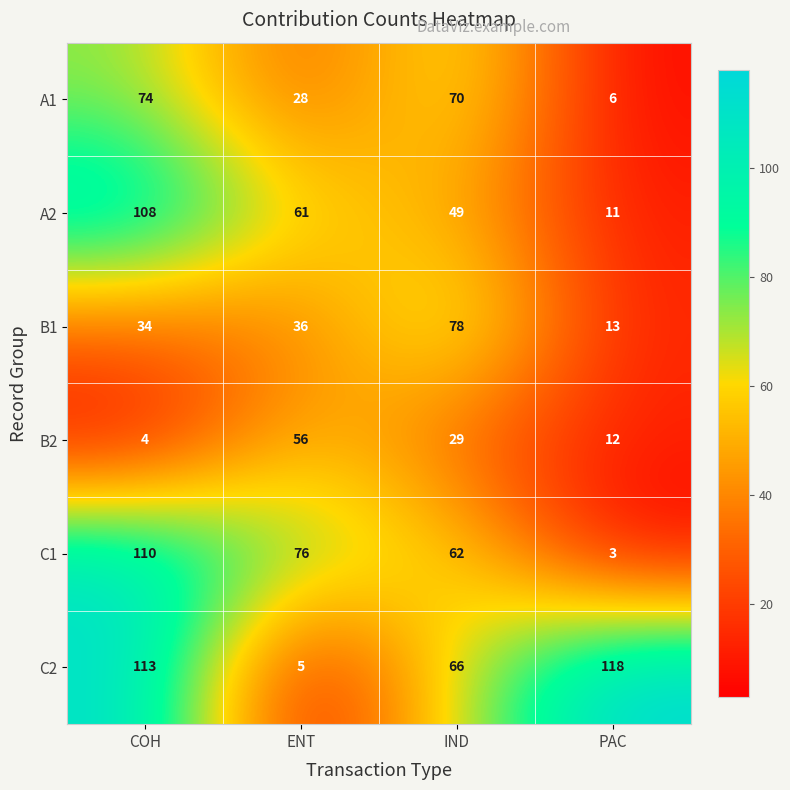

What is the average value of the A2 series?

57